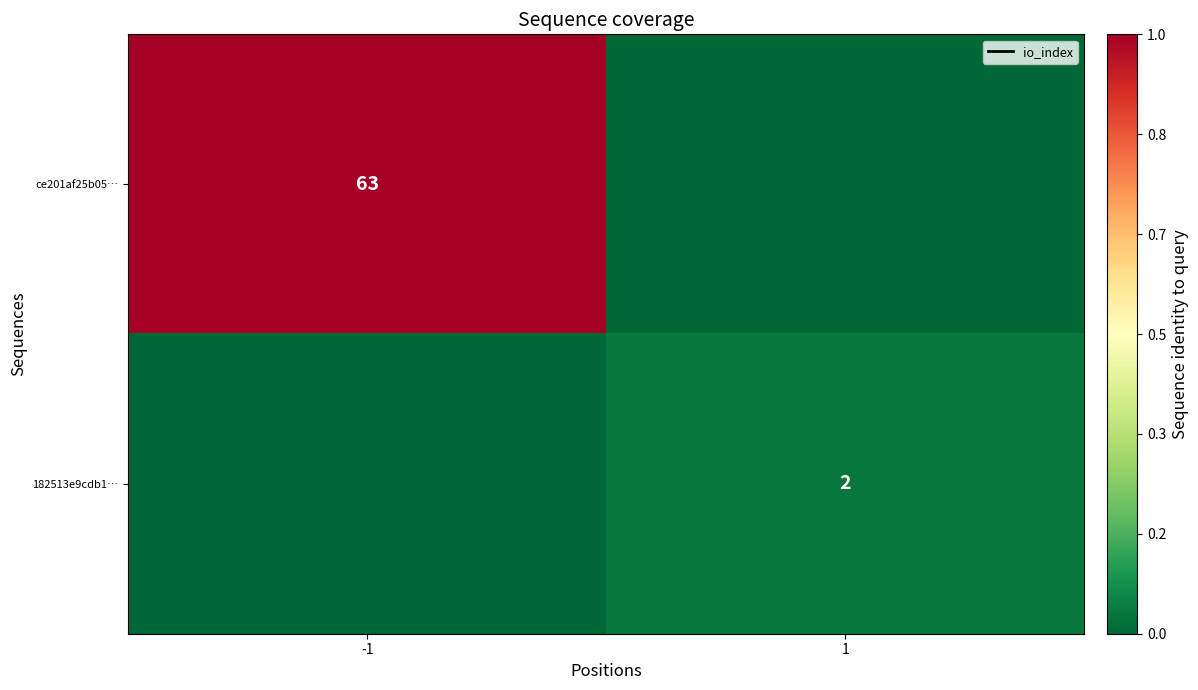

The value of 182513e9cdb1… at 1 is 2. True or false?

True